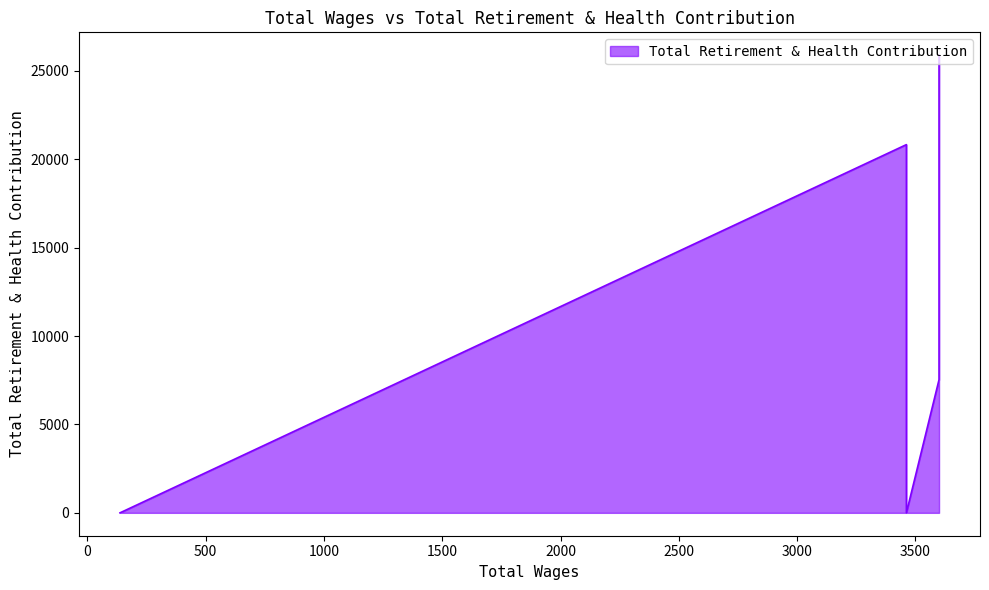

Does the chart display data point markers on the line(s)?

No